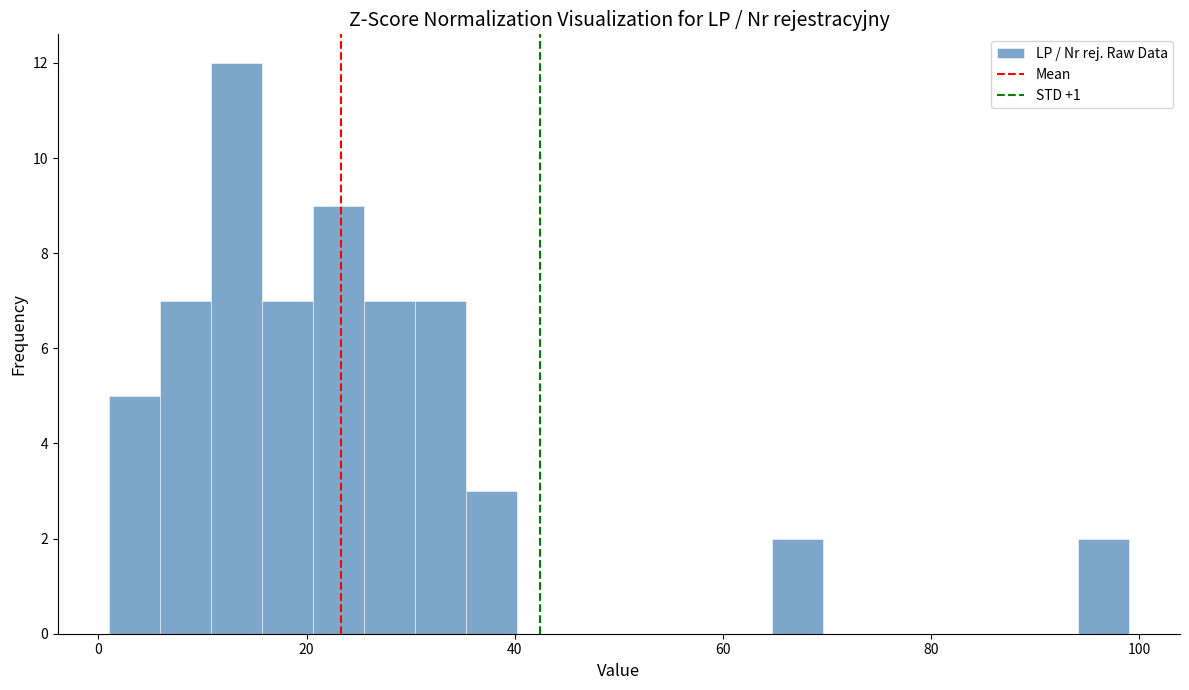

Around what value on the x-axis is the tallest bar? Give the approximate position of its centre, as read against the axis.

14